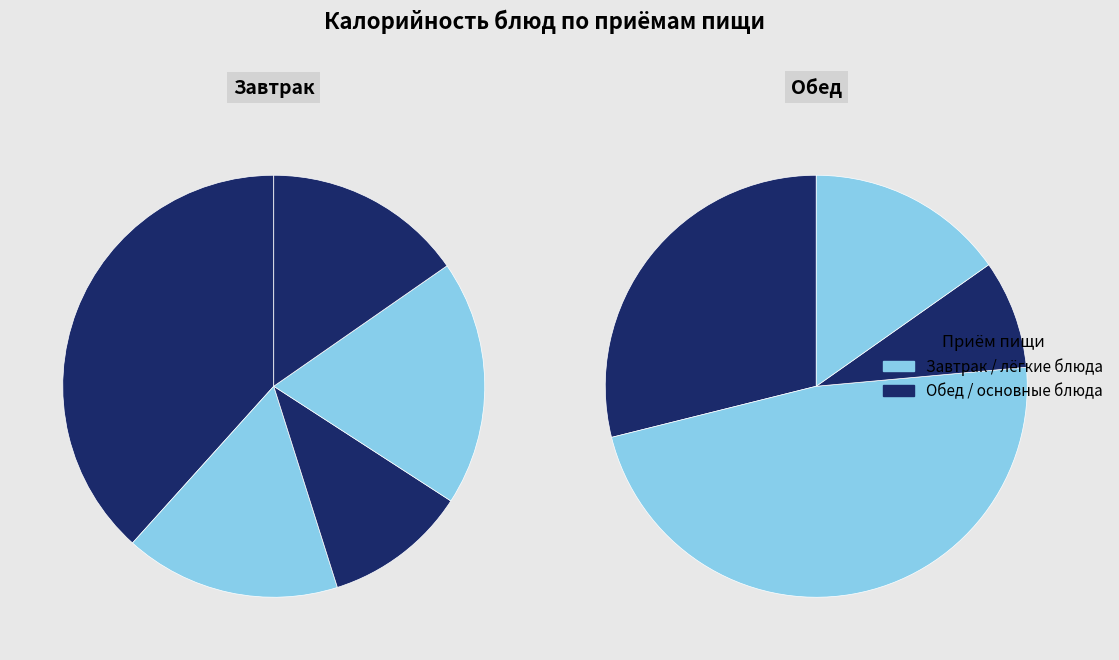

Is it true that Борщ из свежей капусты is 16% of the pie?

True